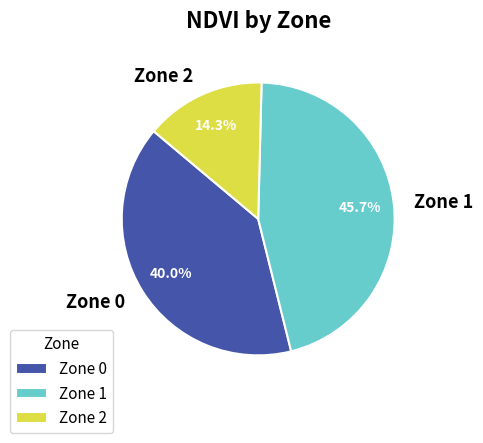

What percentage is the Zone 2 slice, to the nearest percent?

14%